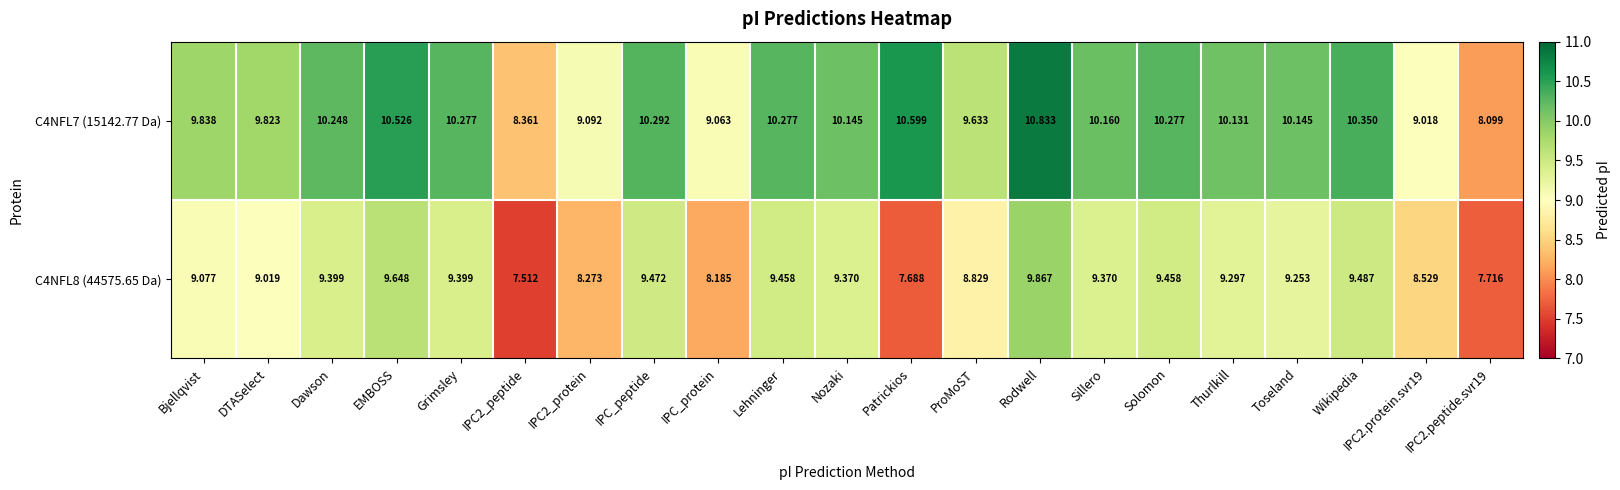

Which category has the highest value in the C4NFL7 (15142.77 Da) series?

Rodwell